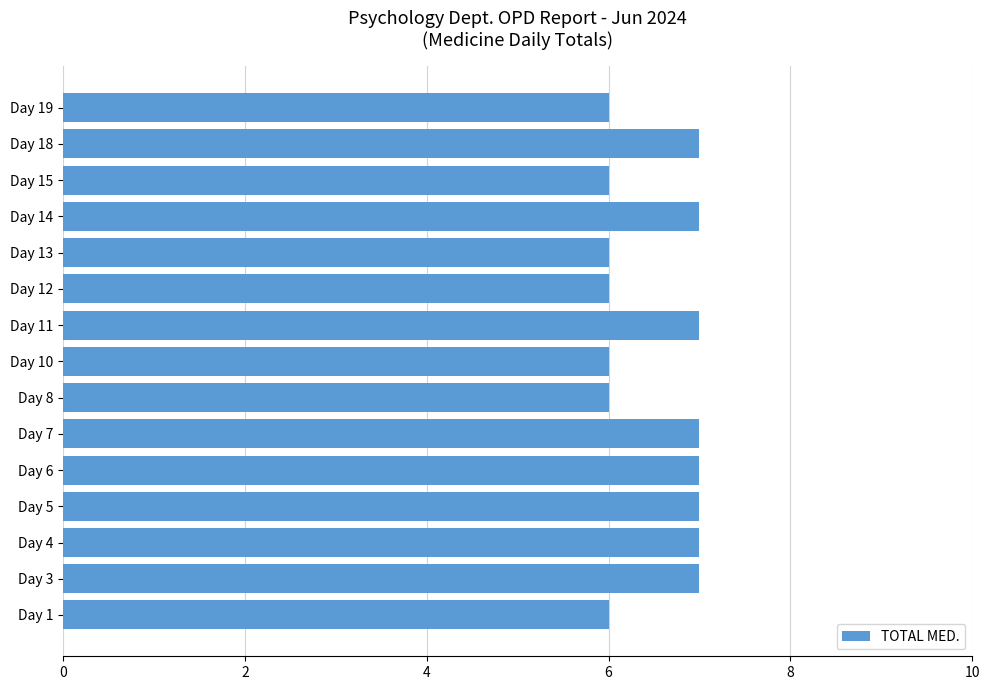

How many bars are there in total?

15